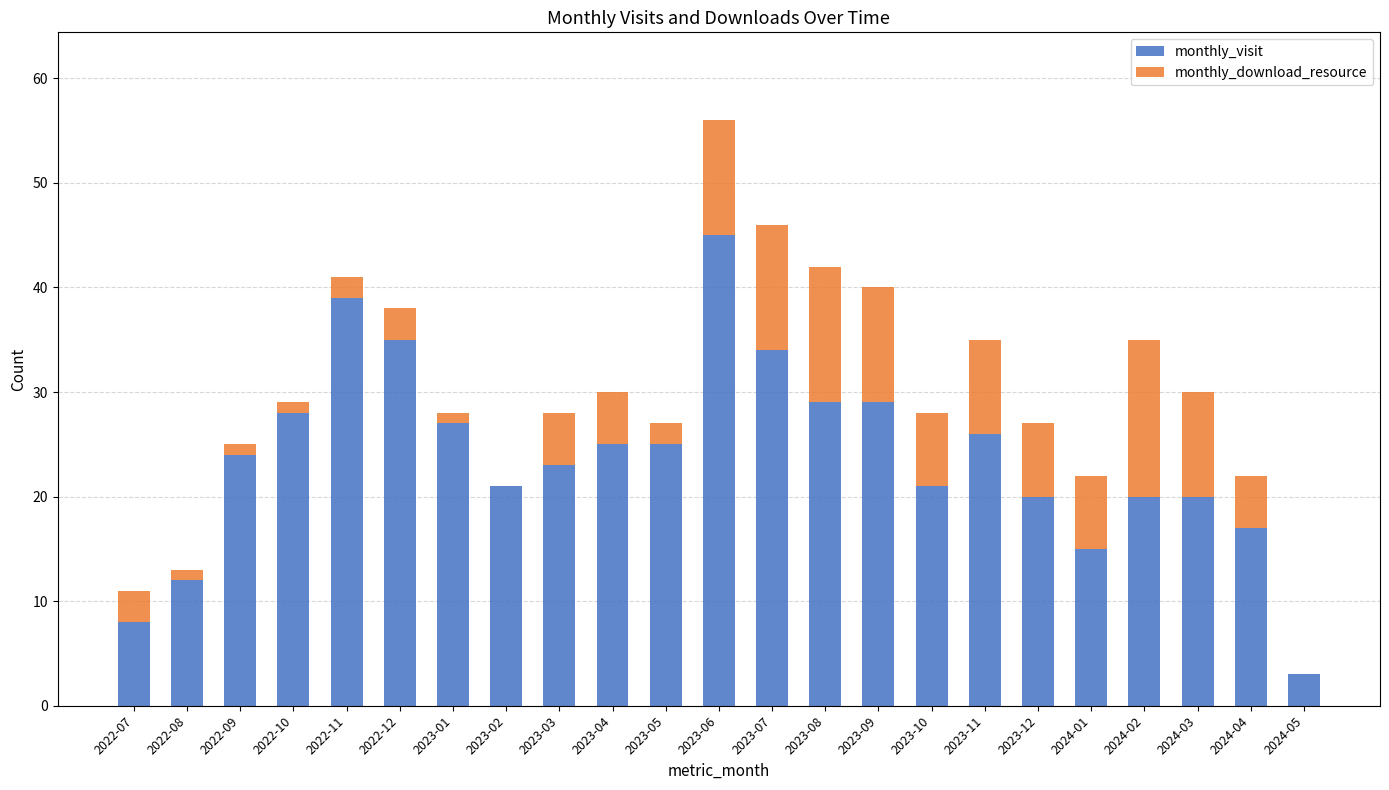

What is the sum of all monthly_visit values?

546